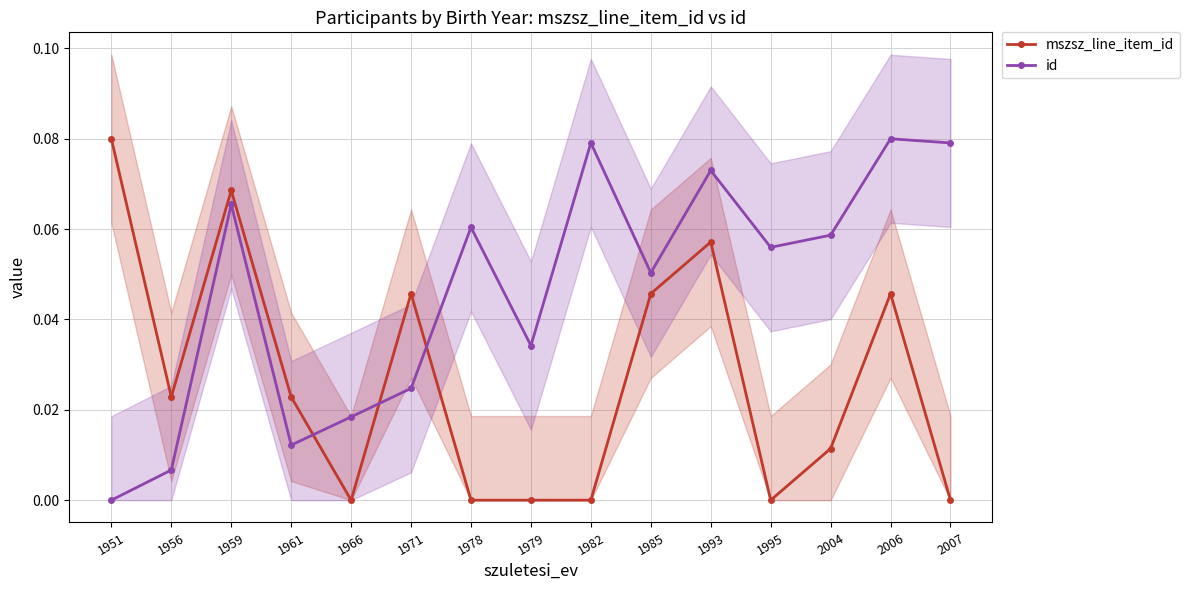

Is it true that mszsz_line_item_id equals 0.0 at 1995?

True